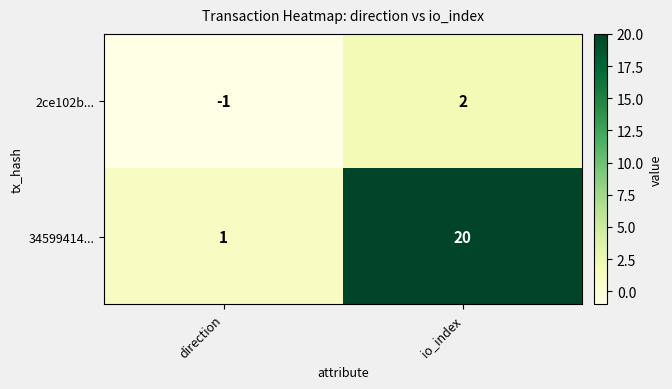

Rank the series by their maximum value, from lowest to highest.

2ce102b..., 34599414...